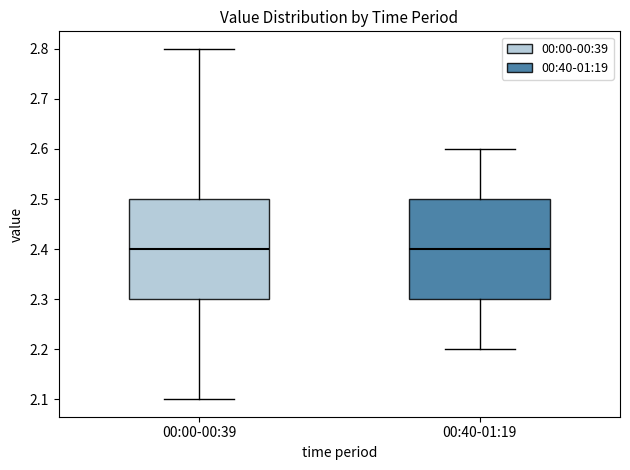

Reading left to right, read every box against the y-axis: the position of its median line, the range the box covers, and the ends of its whiskers. The values are not printed on the chart, so give them approximately, as read against the axis.

00:00-00:39: median 2.4, box 2.3 to 2.5, whiskers 2.1 to 2.8
00:40-01:19: median 2.4, box 2.3 to 2.5, whiskers 2.2 to 2.6